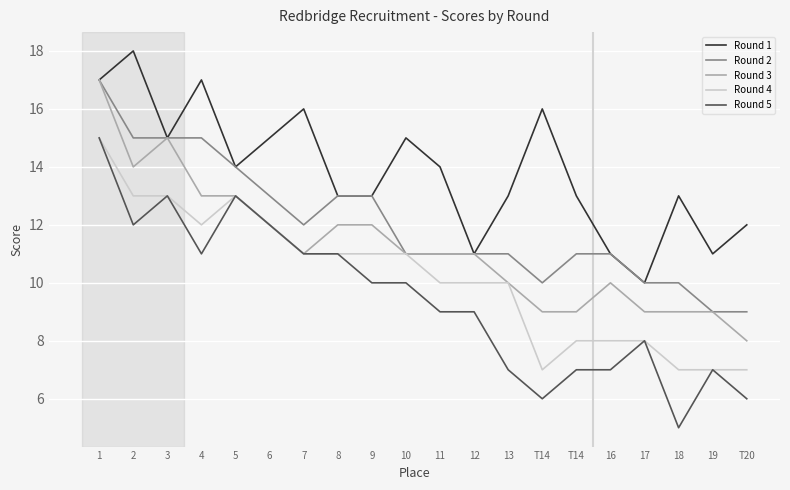

Reading right to left, list all the values displayed in this chart.

Round 1: 12	11	13	10	11	13	16	13	11	14	15	13	13	16	15	14	17	15	18	17
Round 2: 9	9	10	10	11	11	10	11	11	11	11	13	13	12	13	14	15	15	15	17
Round 3: 8	9	9	9	10	9	9	10	11	11	11	12	12	11	12	13	13	15	14	17
Round 4: 7	7	7	8	8	8	7	10	10	10	11	11	11	11	12	13	12	13	13	15
Round 5: 6	7	5	8	7	7	6	7	9	9	10	10	11	11	12	13	11	13	12	15